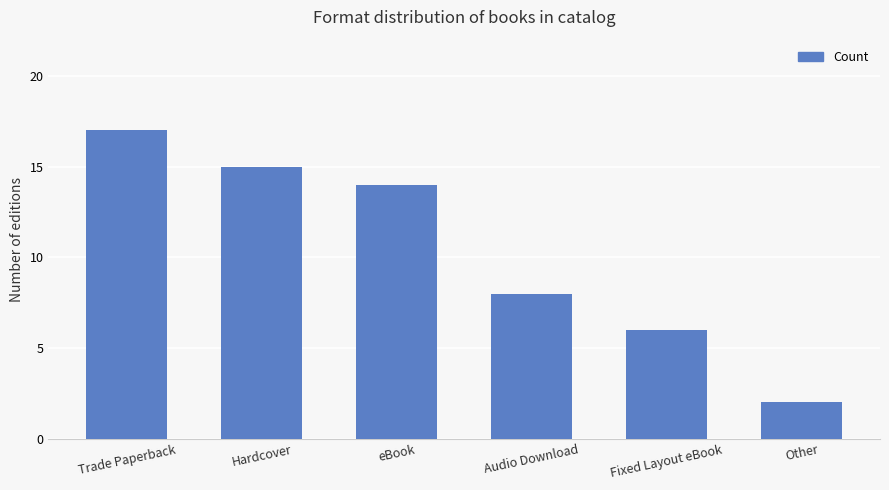

Reading left to right, extract all data points from this chart.

17	15	14	8	6	2